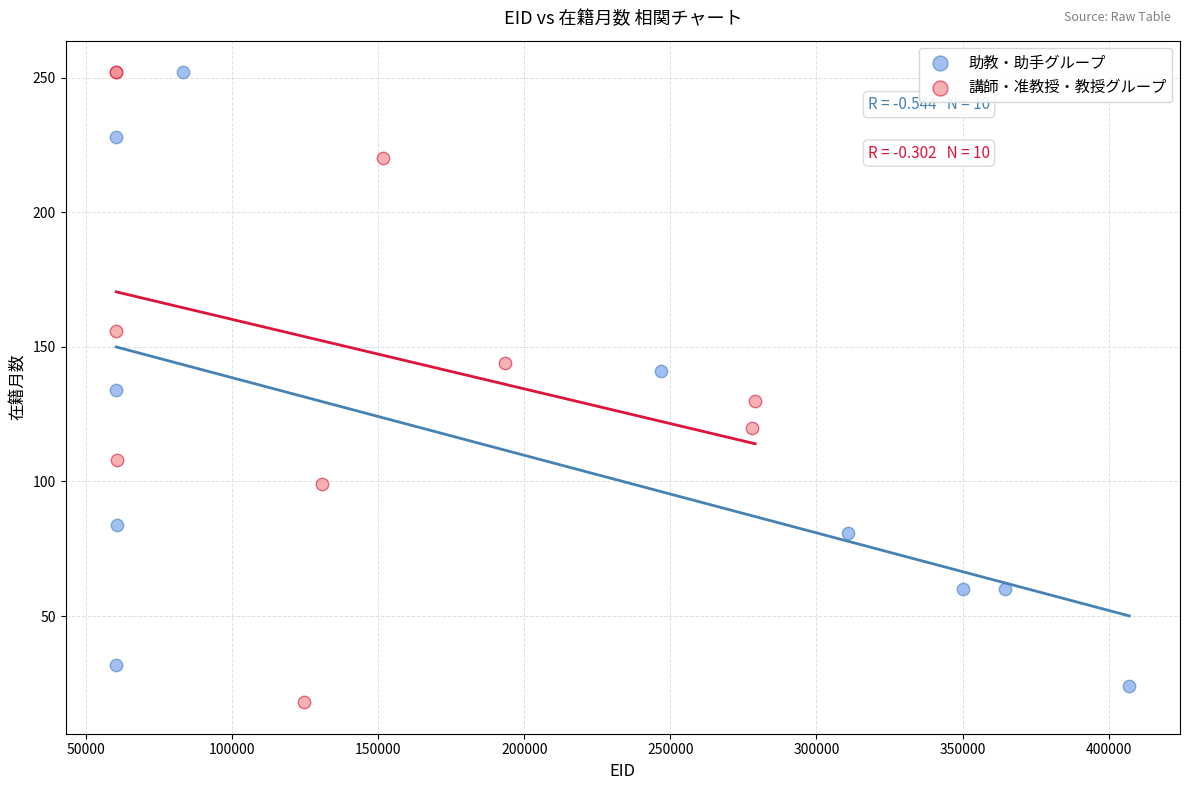

Which series contains the lowest Y value?

講師・准教授・教授グループ